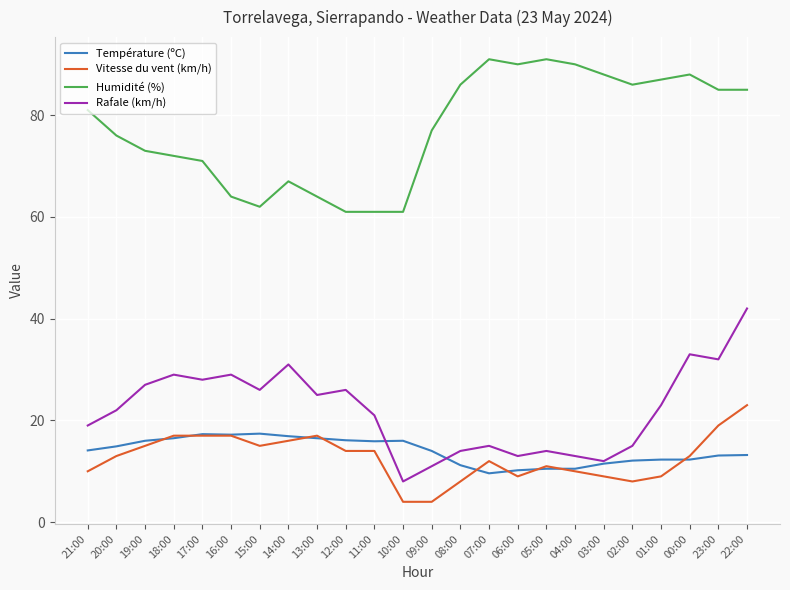

What position from the left is 23:00?

23